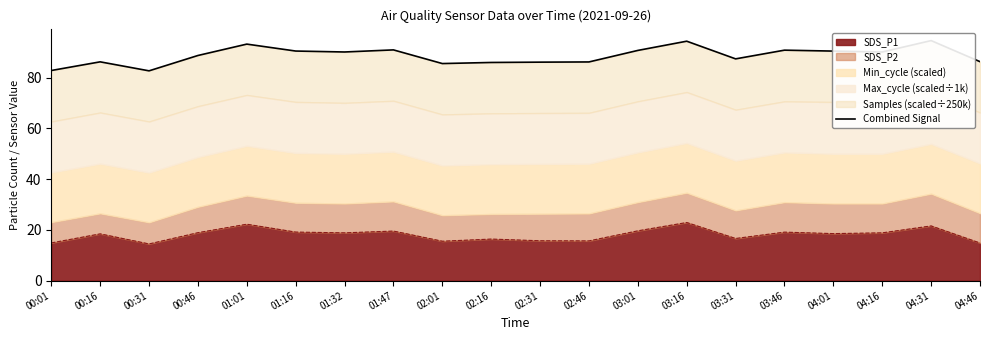

Between 00:31 and 04:31, which is larger?

04:31